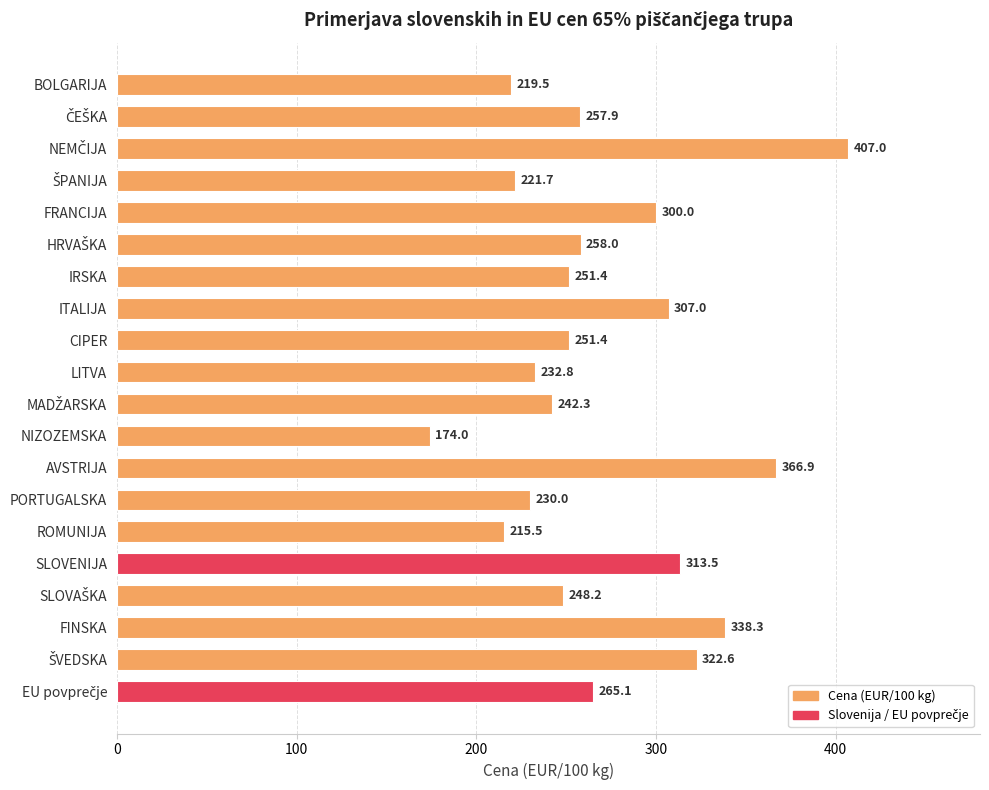

Where is the data nearest to the value 290?

FRANCIJA